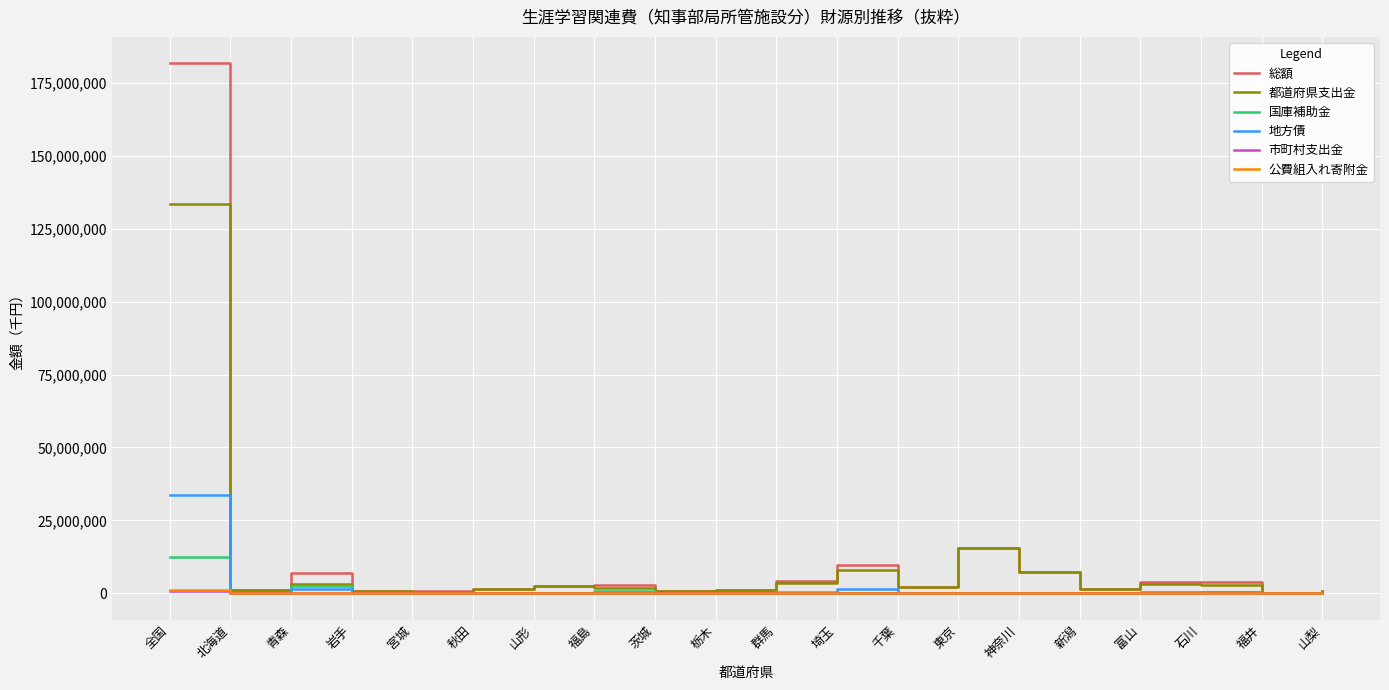

What is the maximum value shown in the chart?

181645750